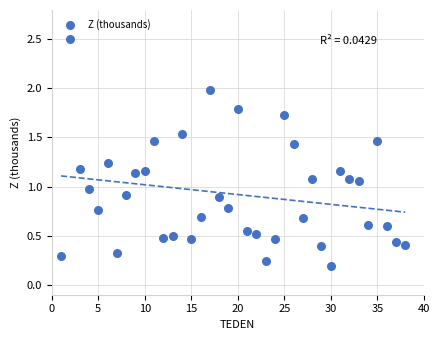

What is the range of X values (max minus min)?

37.0